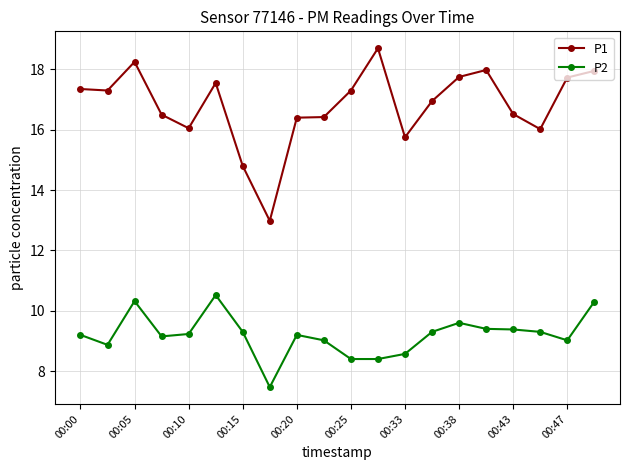

True or false: P2 has more than 2 interior local peaks.

True